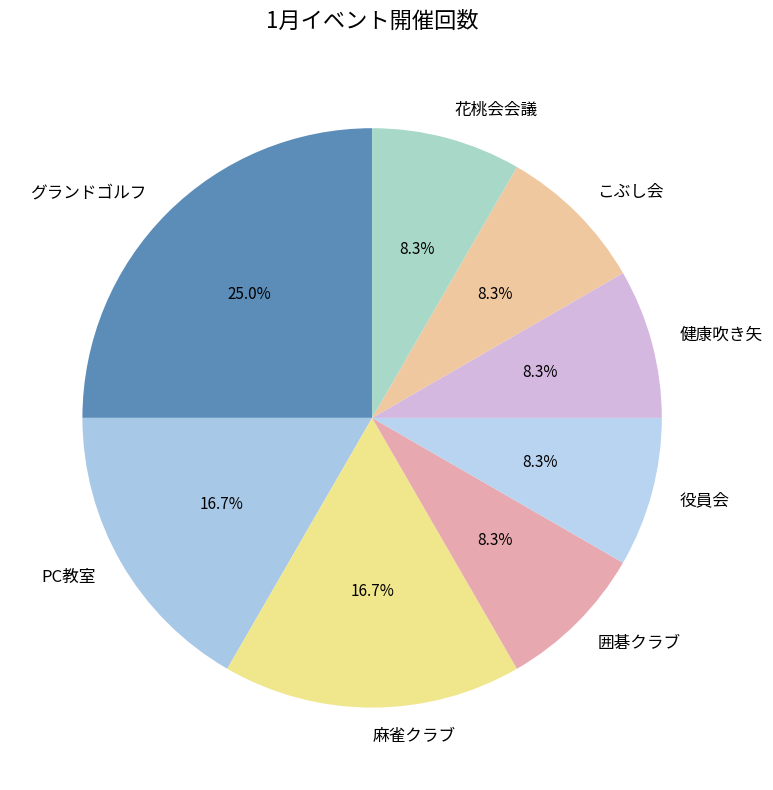

Which slice is the largest?

グランドゴルフ